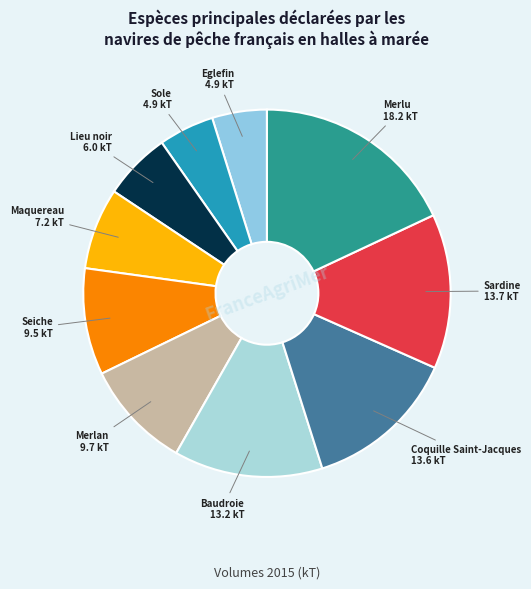

Is there a majority slice in this chart?

No